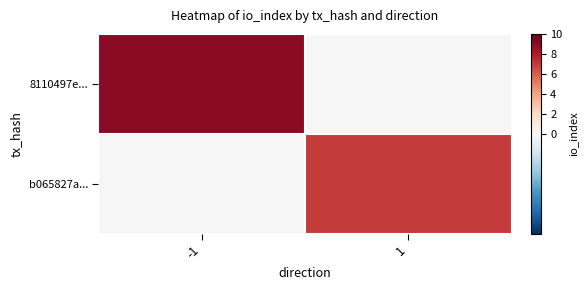

Reading right to left, transcribe all the data shown in this chart.

8110497e...: 1=0	-1=9
b065827a...: 1=7	-1=0